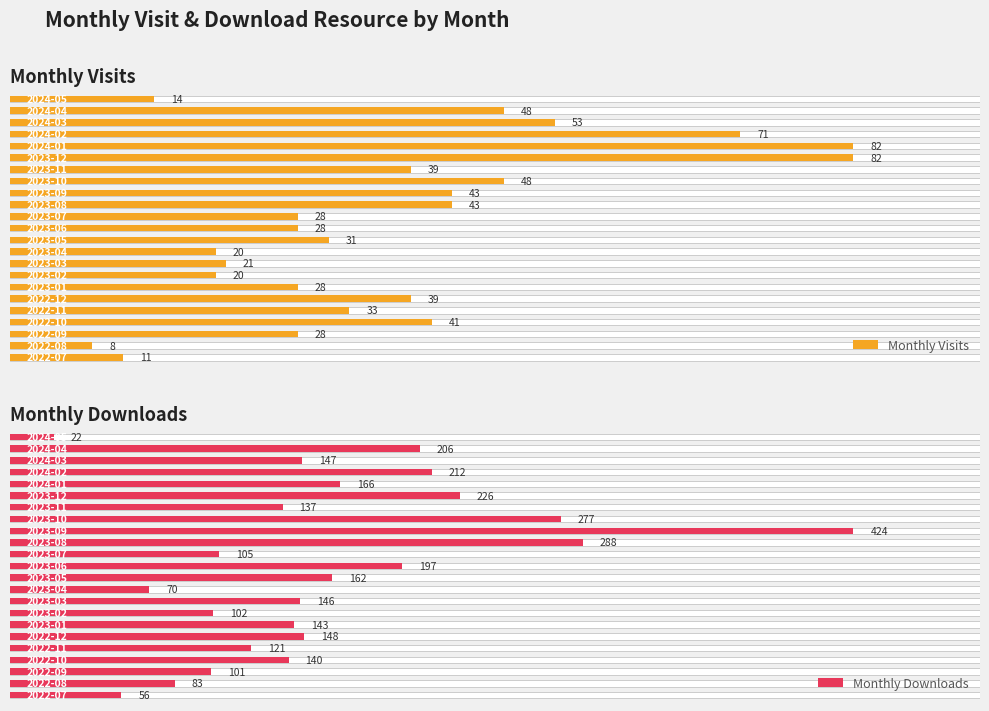

Does the chart contain any negative values?

No